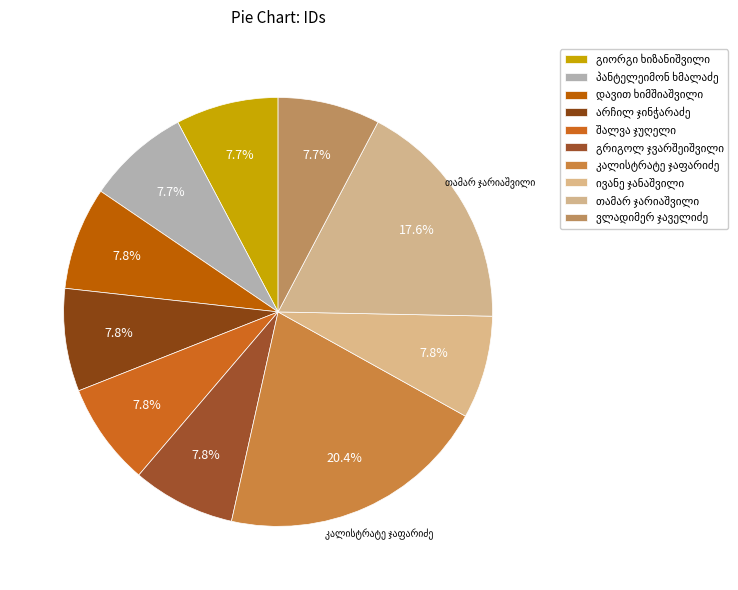

Is the sum of ივანე ჯანაშვილი and არჩილ ჯინჭარაძე greater than half?

No